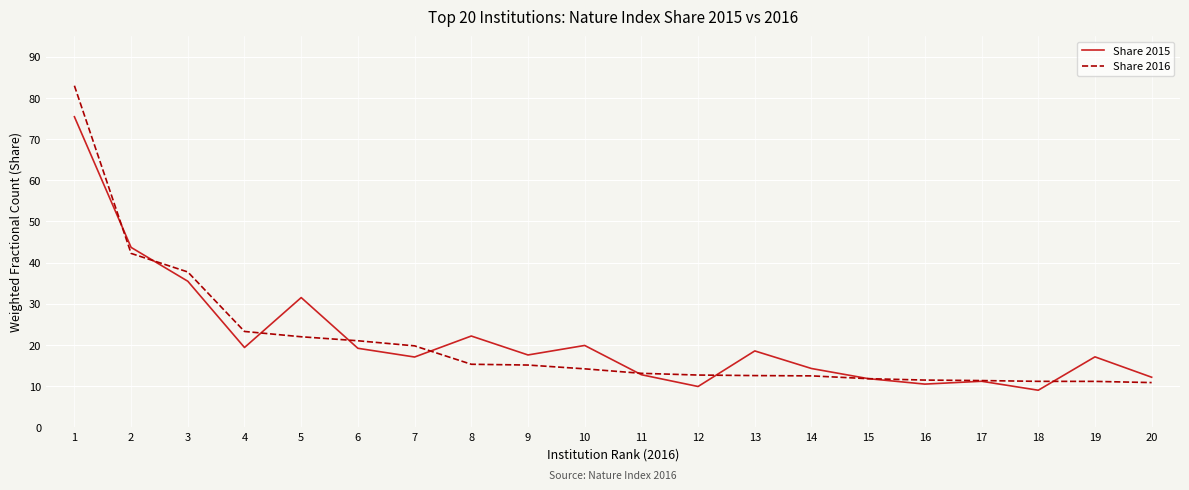

What is the minimum value for Share 2016?

10.8